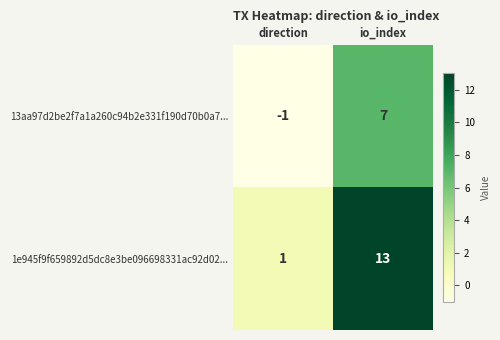

At which label is 1e945f9f659892d5dc8e3be096698331ac92d02... closest to 7?

direction